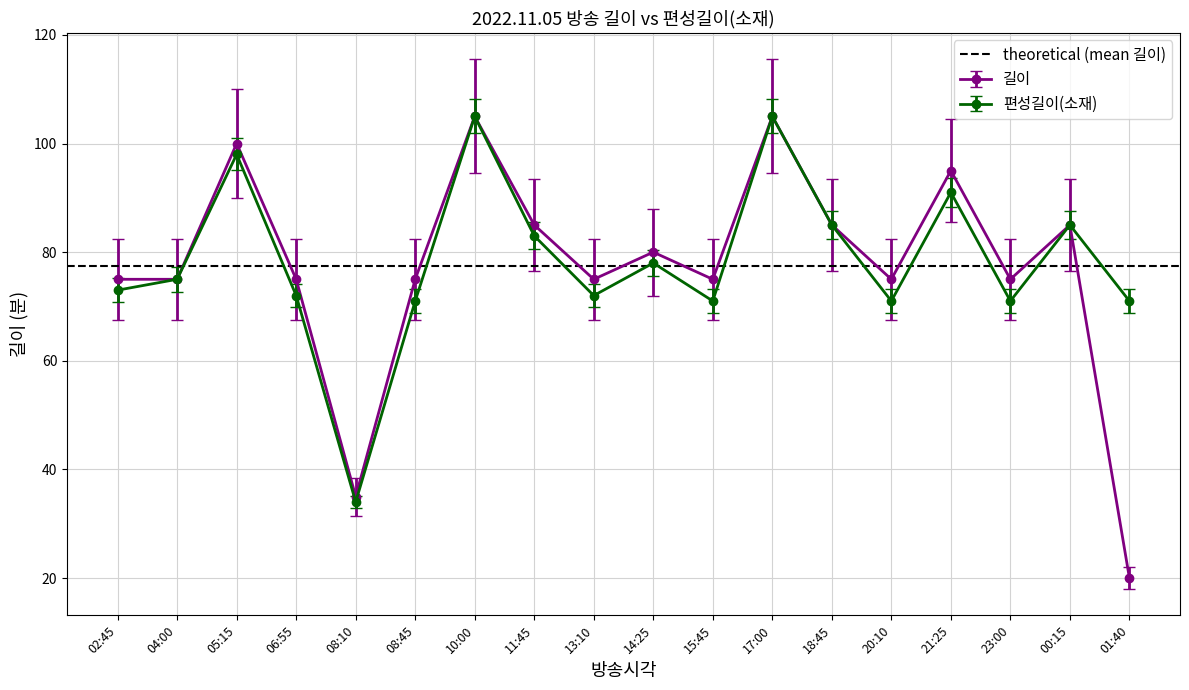

What is the minimum value shown in the chart?

20